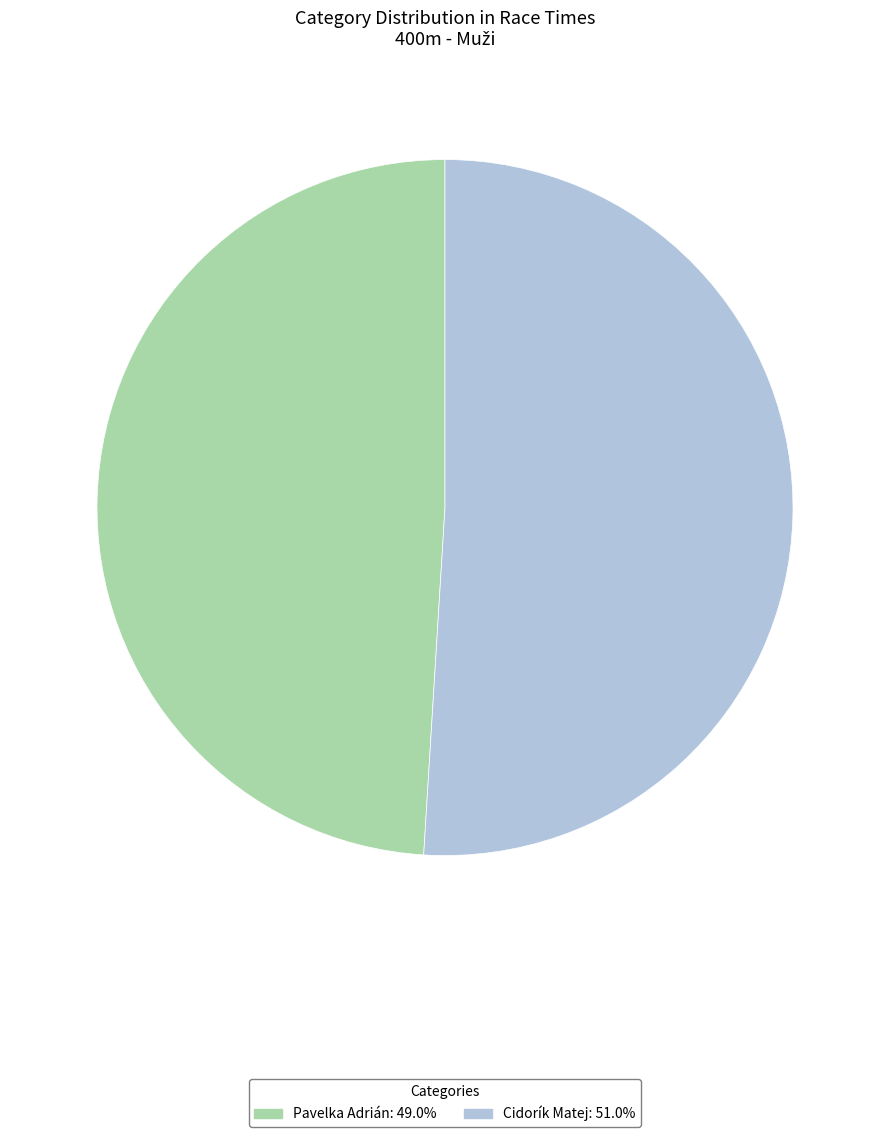

Approximately how many times larger is the value at Cidorík Matej: 51.0% compared to Pavelka Adrián: 49.0%?

1.0